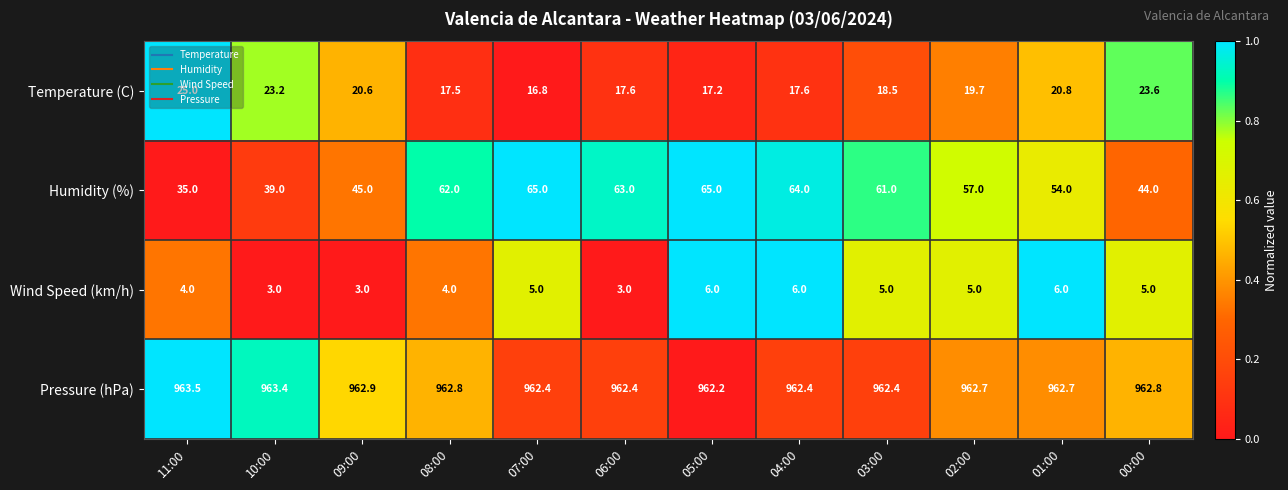

The Wind Speed (km/h) series shows 3.0 at 10:00. True or false?

True